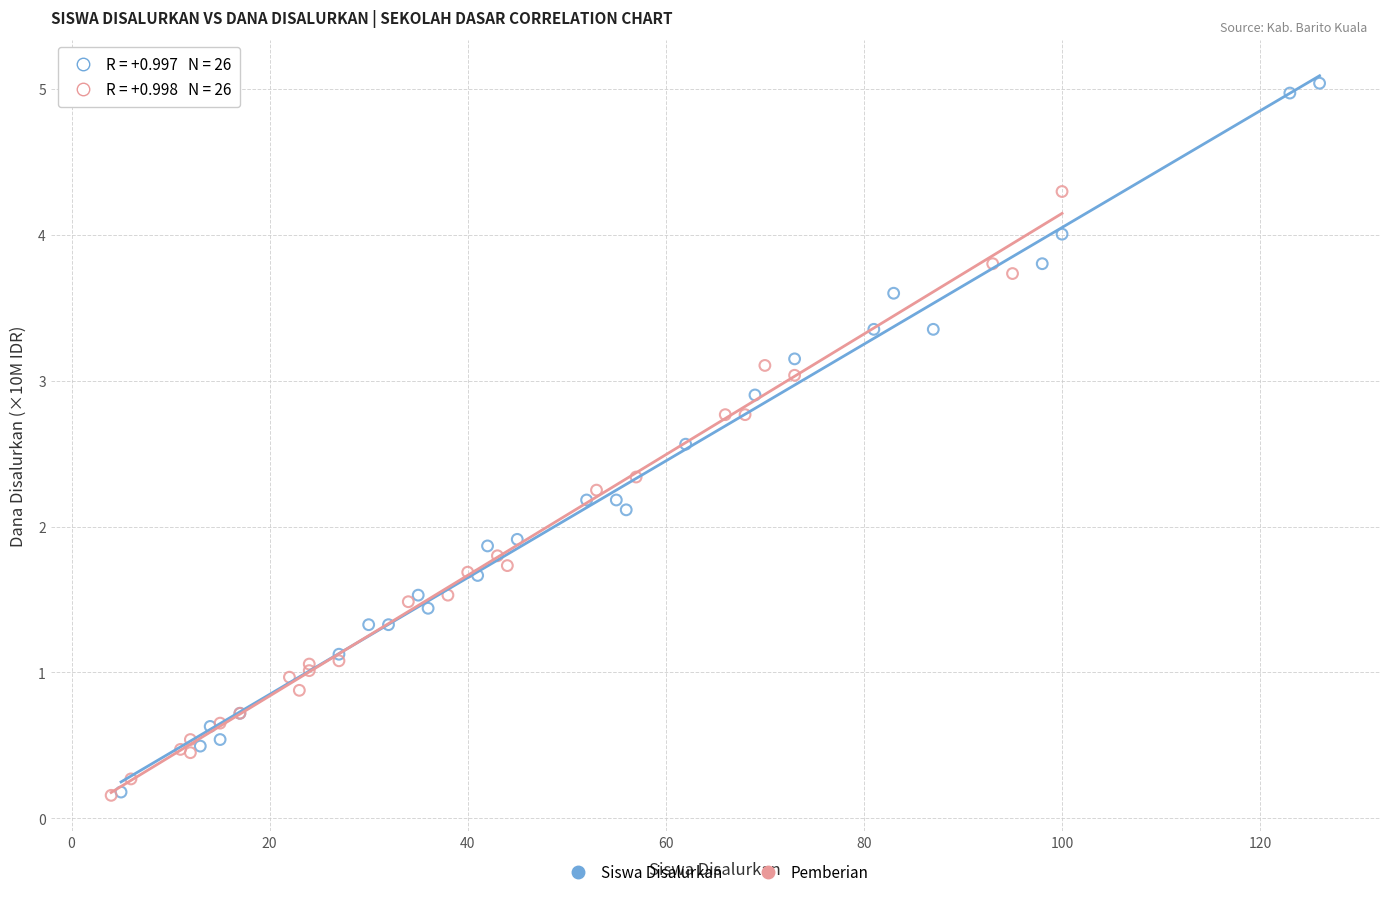

Which series contains the highest Y value?

Siswa Disalurkan